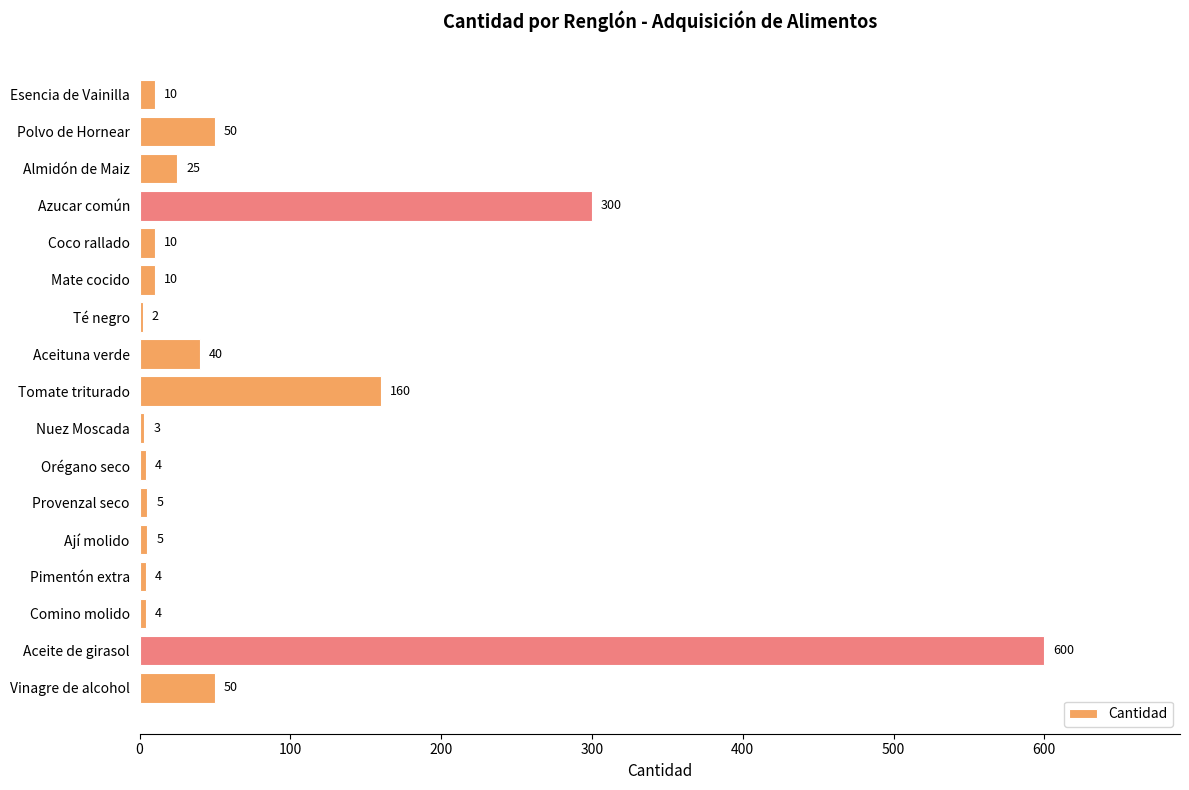

Approximately how many times larger is the value at Comino molido compared to Nuez Moscada?

1.3